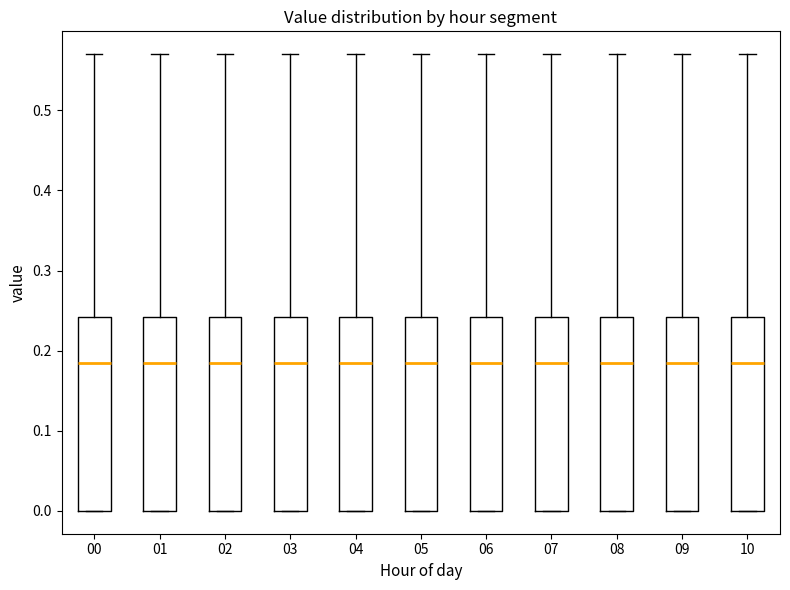

Reading left to right, transcribe this box plot: for each box, give where its median line is, the range the box spans, and where its two whiskers end, as read against the y-axis. The values are not printed on the chart, so give them approximately, as read against the axis.

00: median 0.19, box 0.00 to 0.24, whiskers 0.00 to 0.57
01: median 0.19, box 0.00 to 0.24, whiskers 0.00 to 0.57
02: median 0.19, box 0.00 to 0.24, whiskers 0.00 to 0.57
03: median 0.19, box 0.00 to 0.24, whiskers 0.00 to 0.57
04: median 0.19, box 0.00 to 0.24, whiskers 0.00 to 0.57
05: median 0.19, box 0.00 to 0.24, whiskers 0.00 to 0.57
06: median 0.19, box 0.00 to 0.24, whiskers 0.00 to 0.57
07: median 0.19, box 0.00 to 0.24, whiskers 0.00 to 0.57
08: median 0.19, box 0.00 to 0.24, whiskers 0.00 to 0.57
09: median 0.19, box 0.00 to 0.24, whiskers 0.00 to 0.57
10: median 0.19, box 0.00 to 0.24, whiskers 0.00 to 0.57